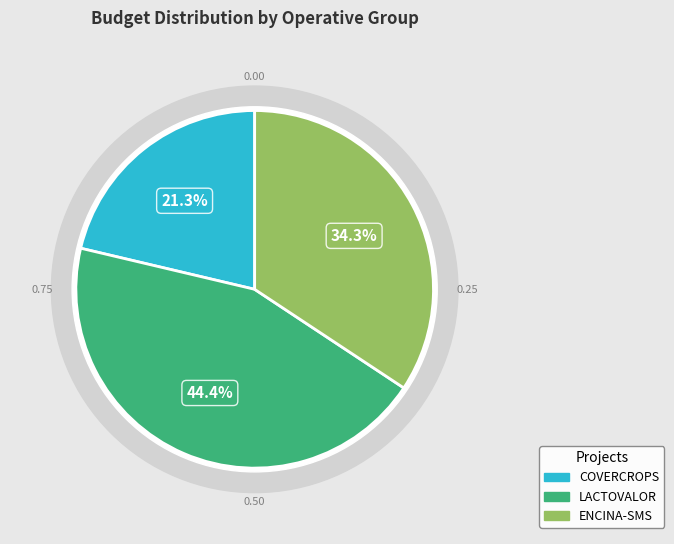

Which slice is the smallest?

COVERCROPS